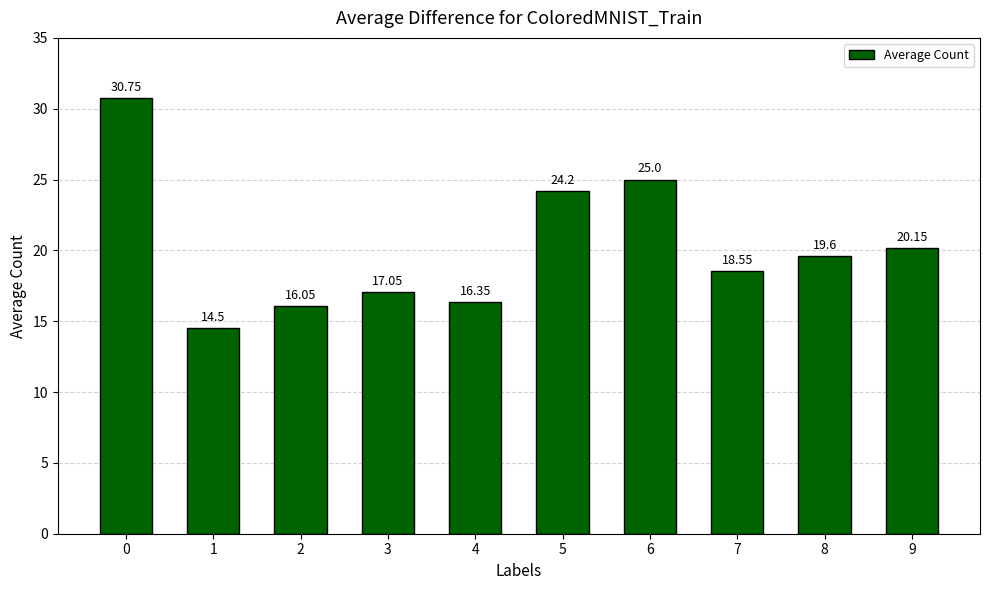

At which label is the value closest to 22?

9